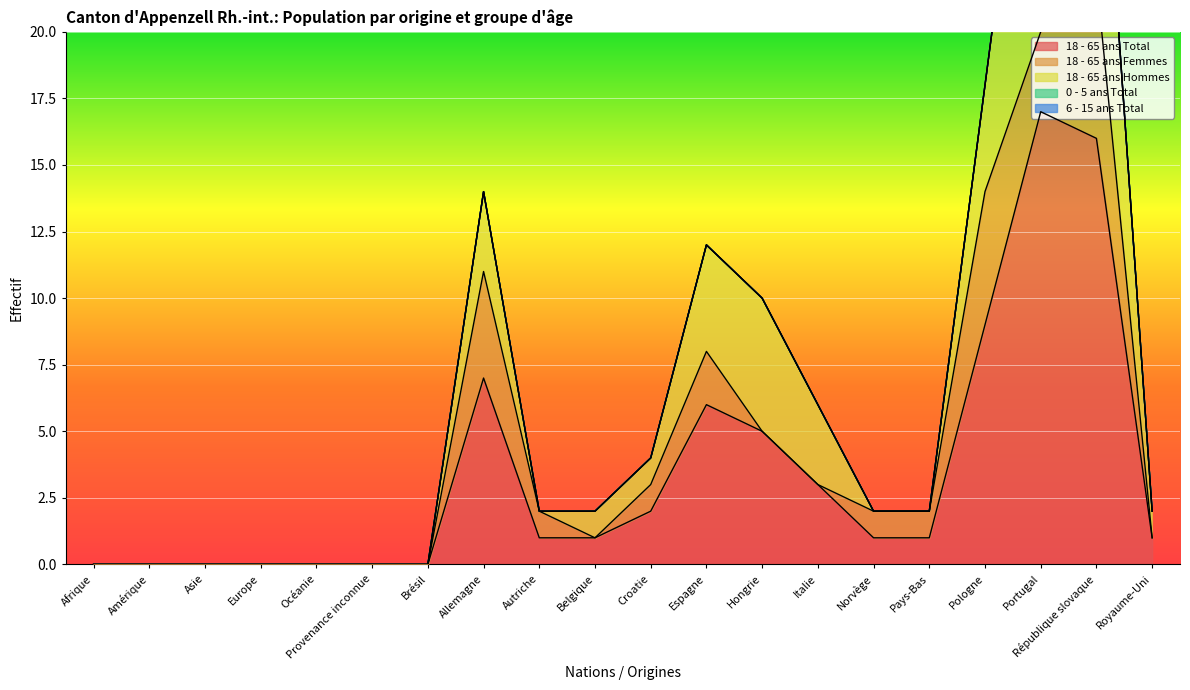

Which series has the largest total across all categories?

18 - 65 ans Total